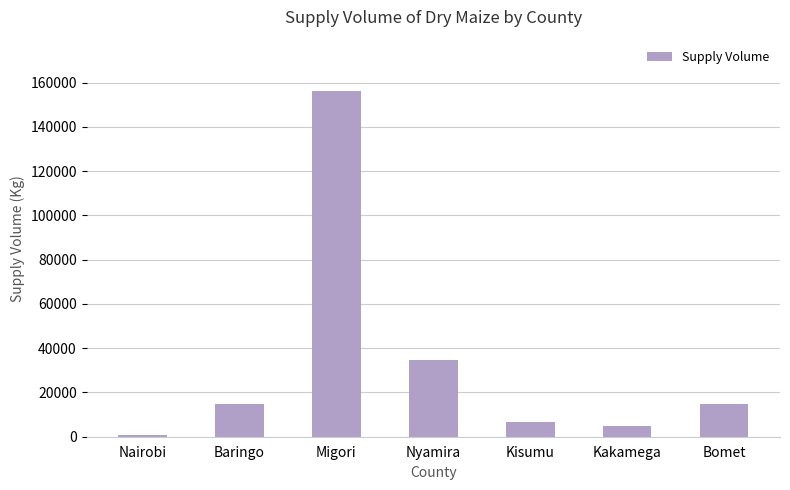

What is the label of the 7th bar from the right?

Nairobi